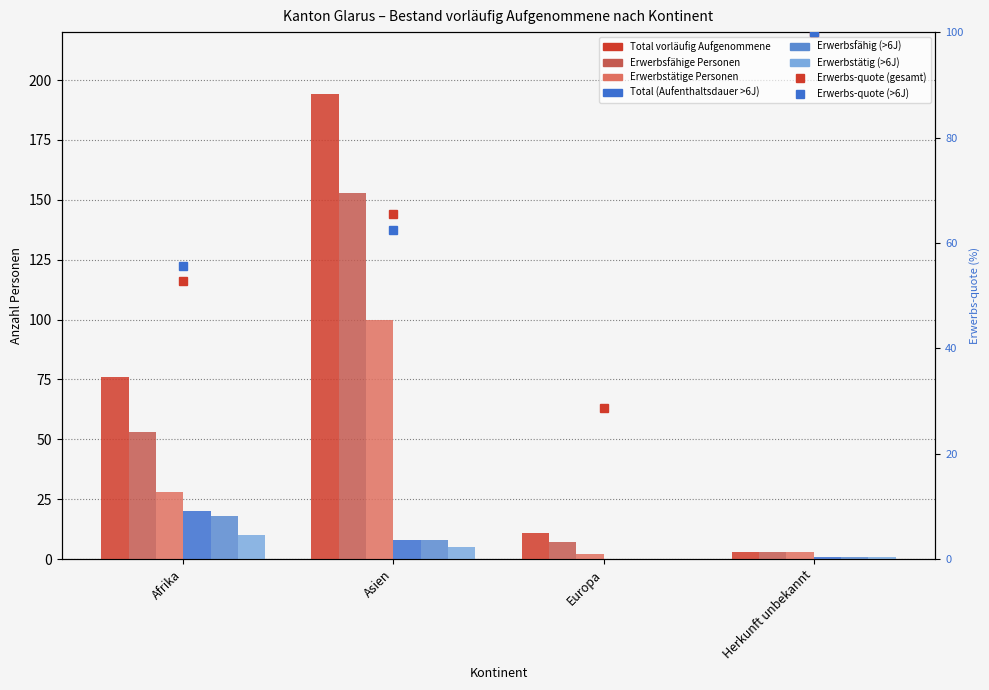

Reading left to right, transcribe all the data shown in this chart.

Total vorläufig Aufgenommene: 76	194	11	3
Erwerbsfähige Personen: 53	153	7	3
Erwerbstätige Personen: 28	100	2	3
Aufenthaltsdauer col_8 Total: 20	8	0	1
Aufenthaltsdauer col_9 Erwerbsfähig: 18	8	0	1
Aufenthaltsdauer col_10 Erwerbstätig: 10	5	0	1